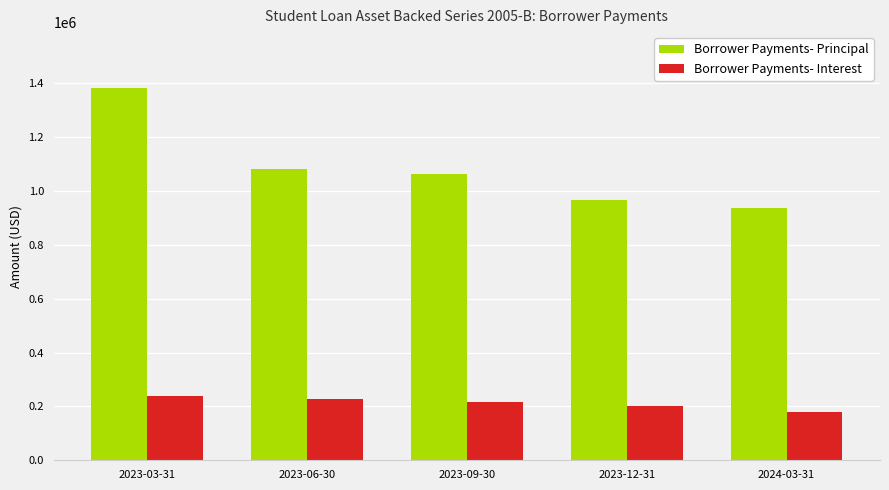

What is the label of the 3rd bar from the left?

2023-09-30